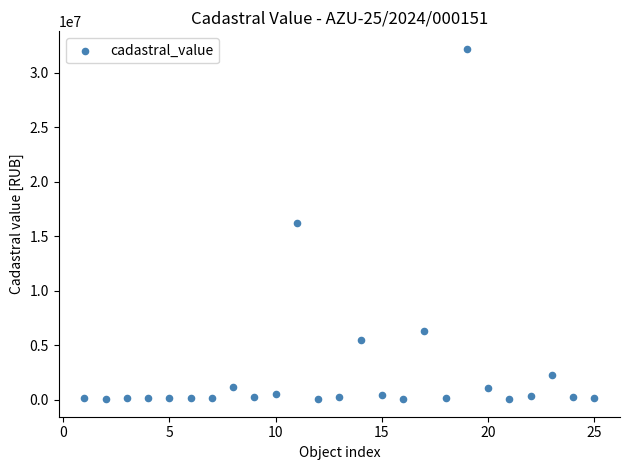

What is the range of X values (max minus min)?

24.0